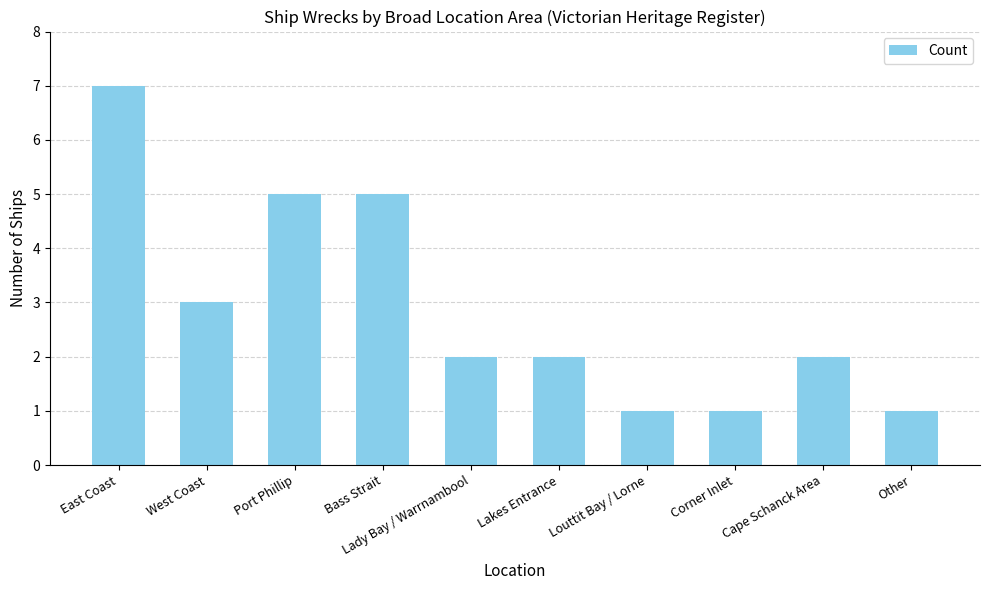

What is the change in value from Port Phillip to Corner Inlet?

-4